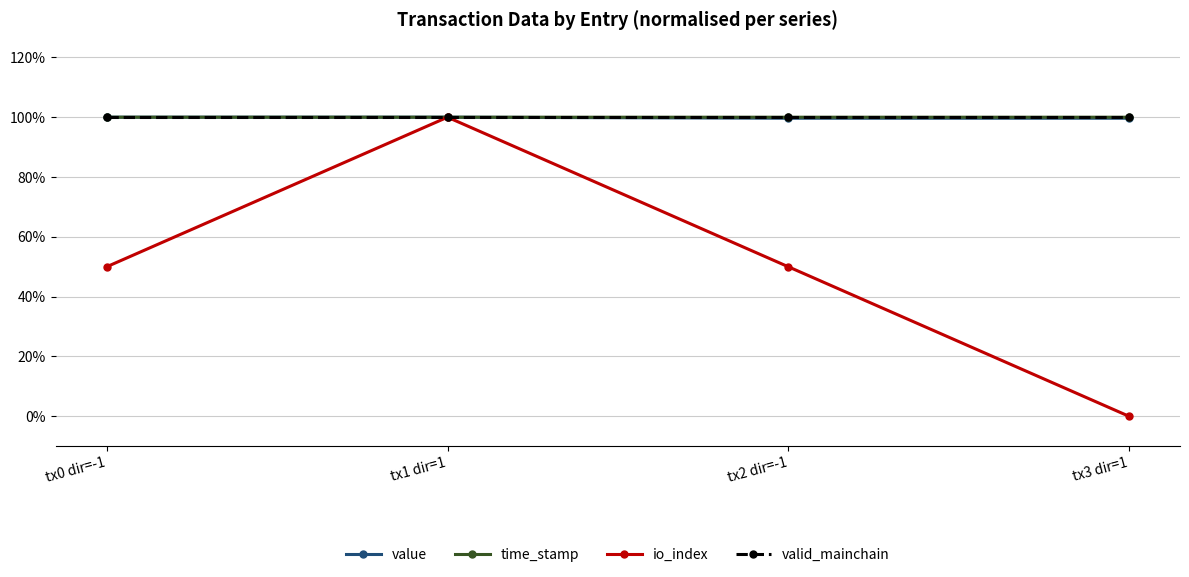

What is the label of the 3rd point from the left?

tx2 dir=-1